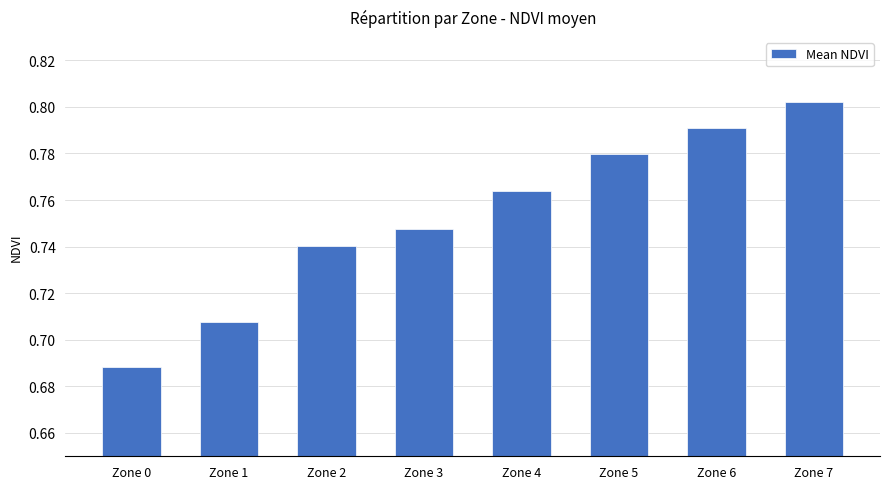

How many values are between 0 and 1?

8